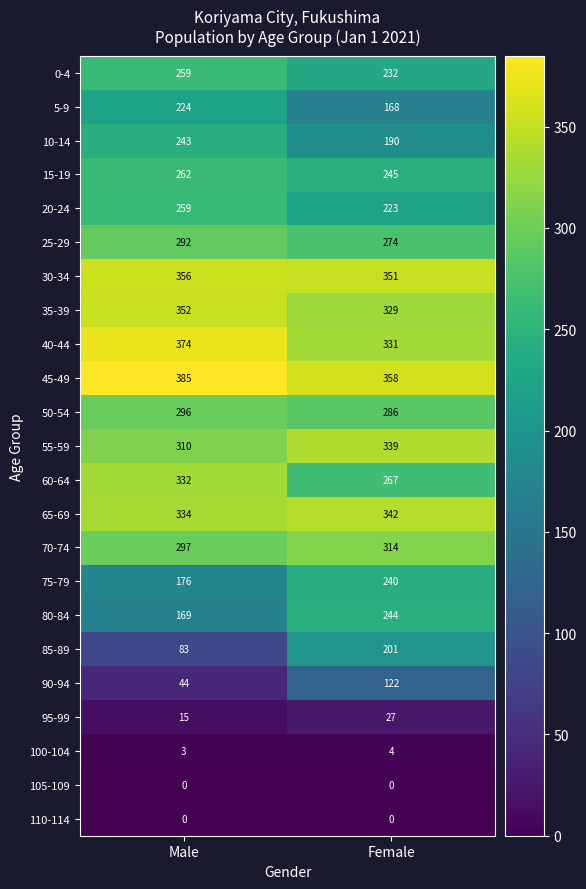

What is the maximum value for 50-54?

296